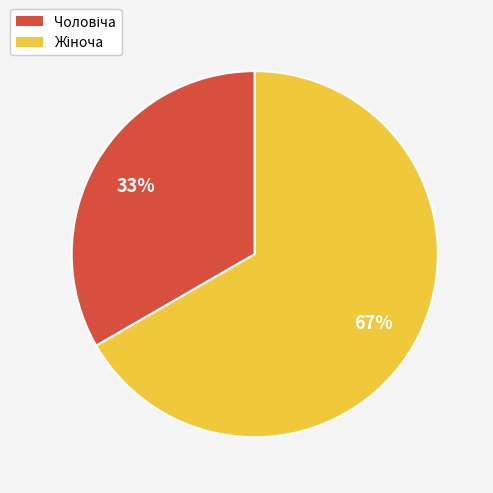

To the nearest percent, what is the average slice percentage?

50%